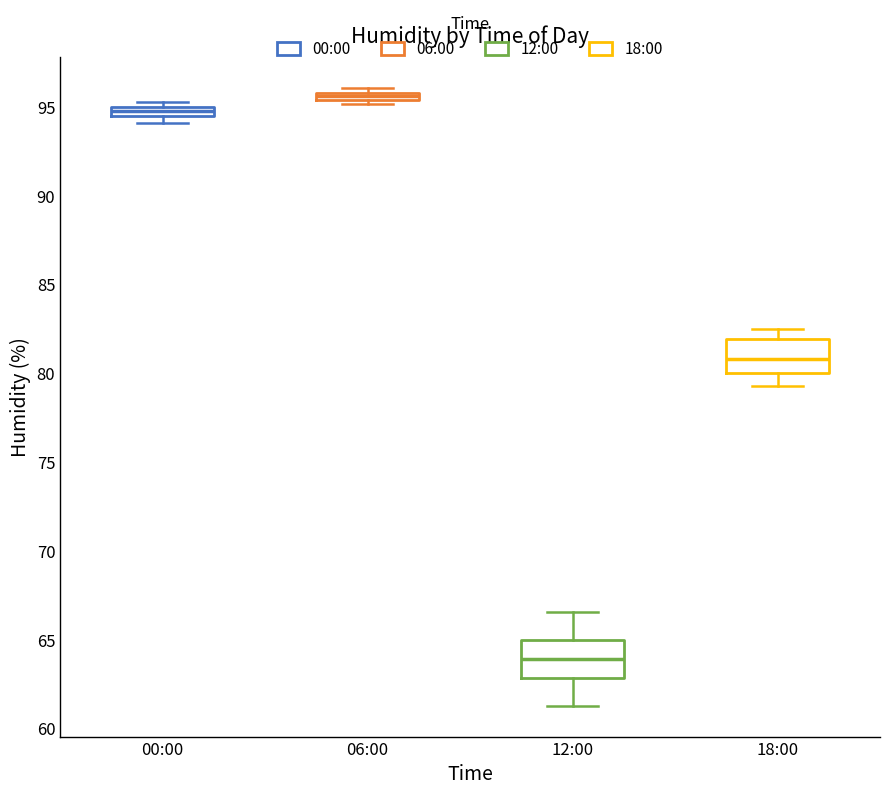

Where is the upper edge of the box for 06:00 on the y-axis? The values are not printed on the chart, so give them approximately, as read against the axis.

96.0